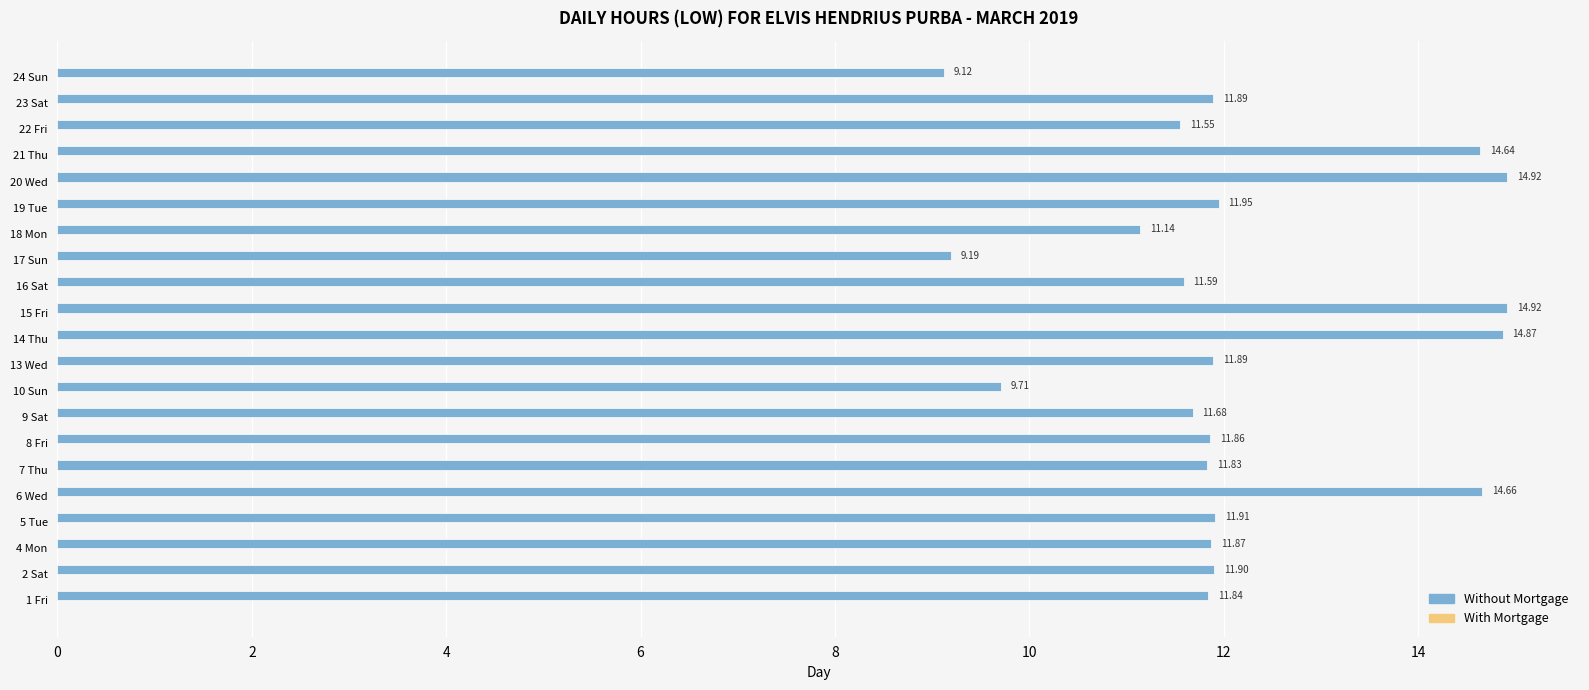

What is the change in value from 4 Mon to 18 Mon?

-0.7